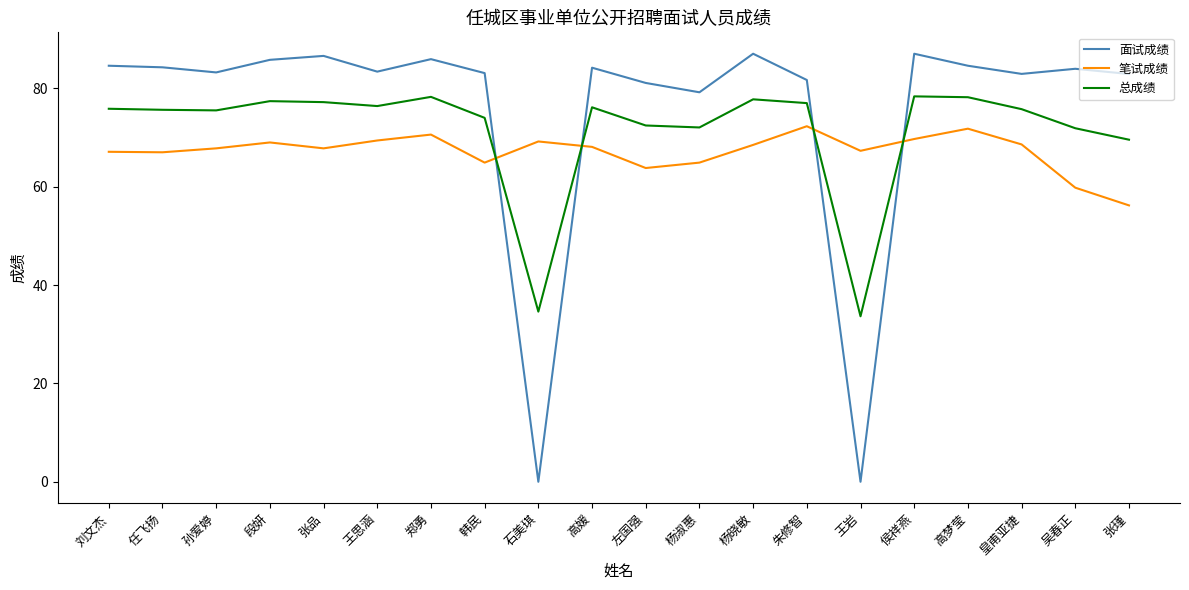

Rank the series at 吴春正 from lowest to highest value.

笔试成绩, 总成绩, 面试成绩